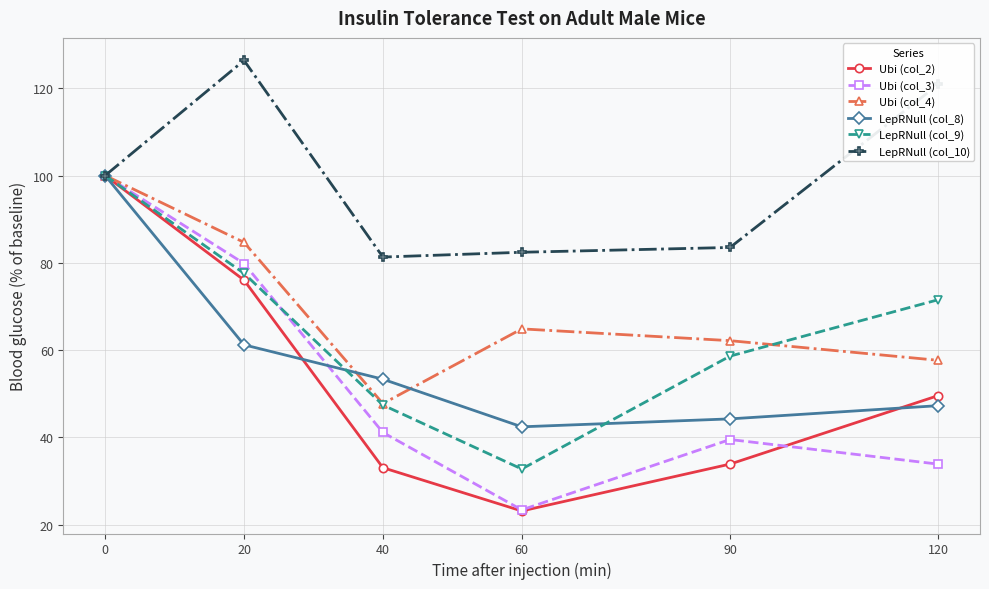

True or false: LepRNull (col_9) has more than 2 points higher than both neighbors.

False